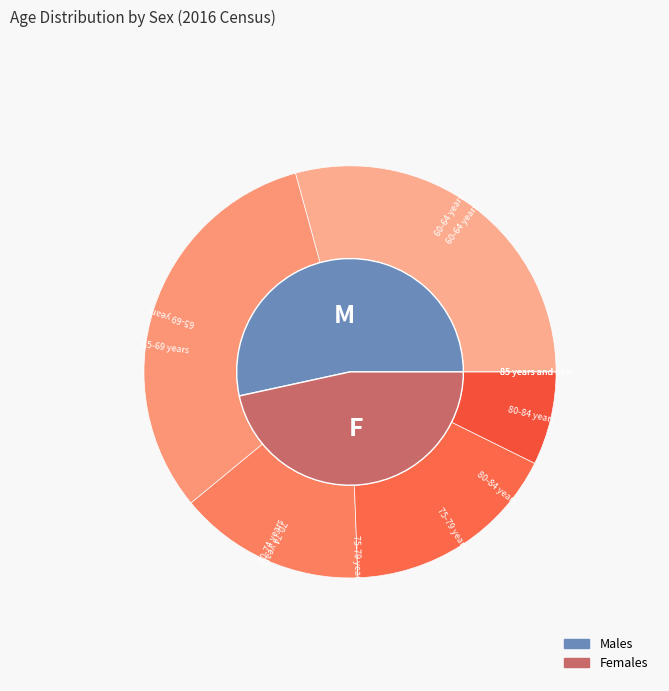

Does 70-74 years represent more than half of the total?

No